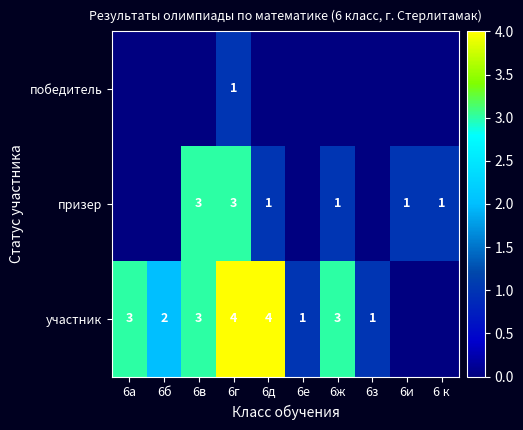

True or false: участник has a value of 2 at 6д.

False